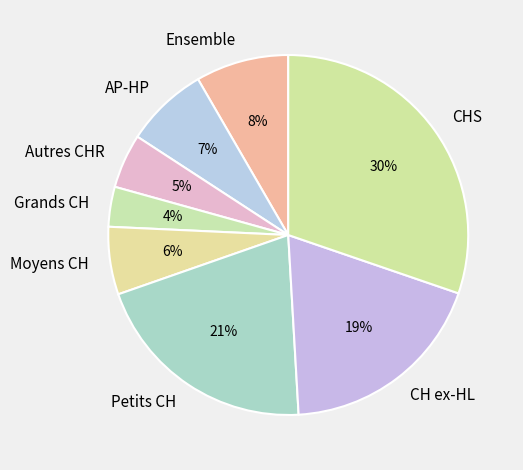

To the nearest percent, what is the difference between the CHS and Moyens CH slice percentages?

24%